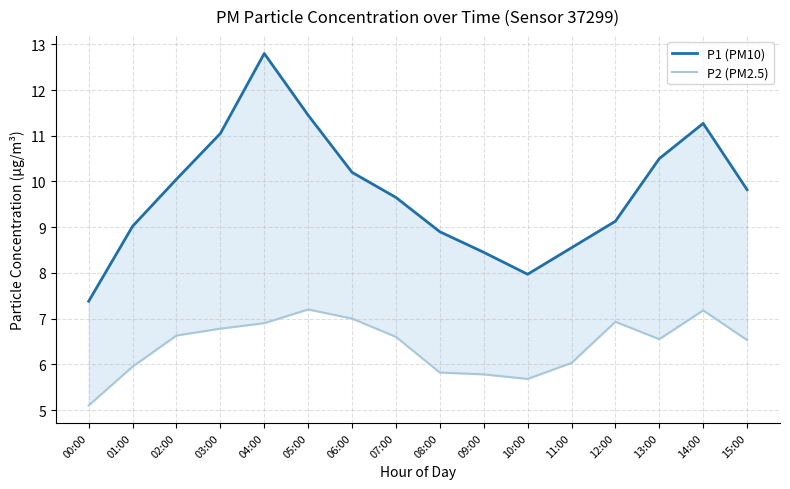

The P1 (PM10) series shows 19.4 at 14:00. True or false?

False